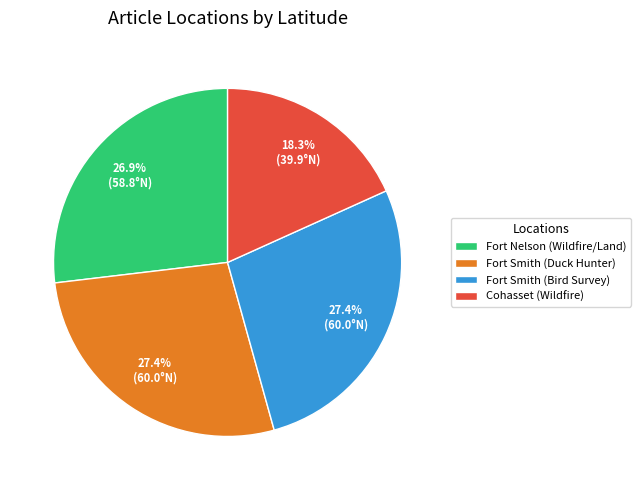

How many slices are in this pie chart?

4